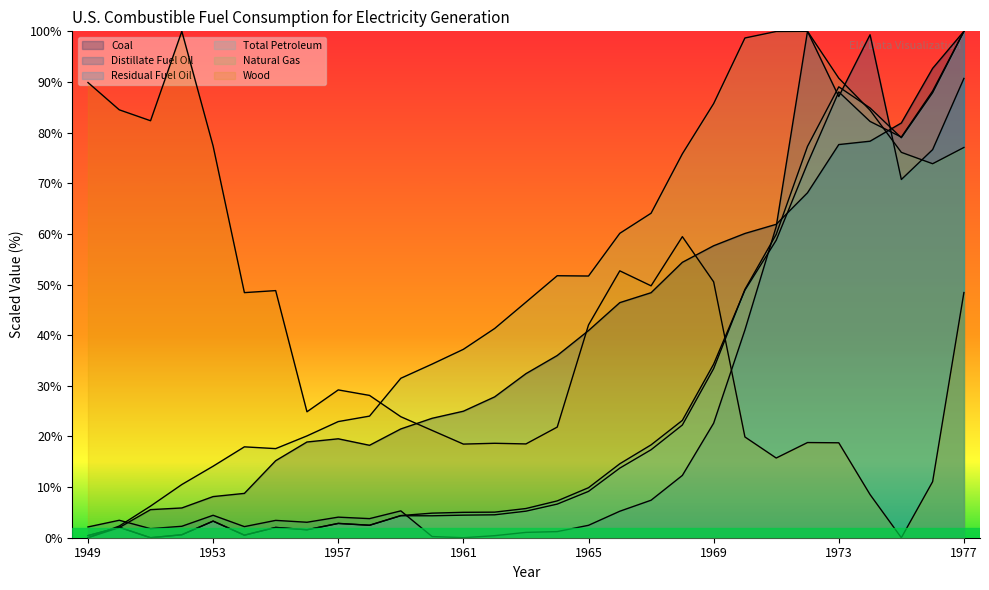

What is the approximate value of Distillate Fuel Oil at 1962?

0.4